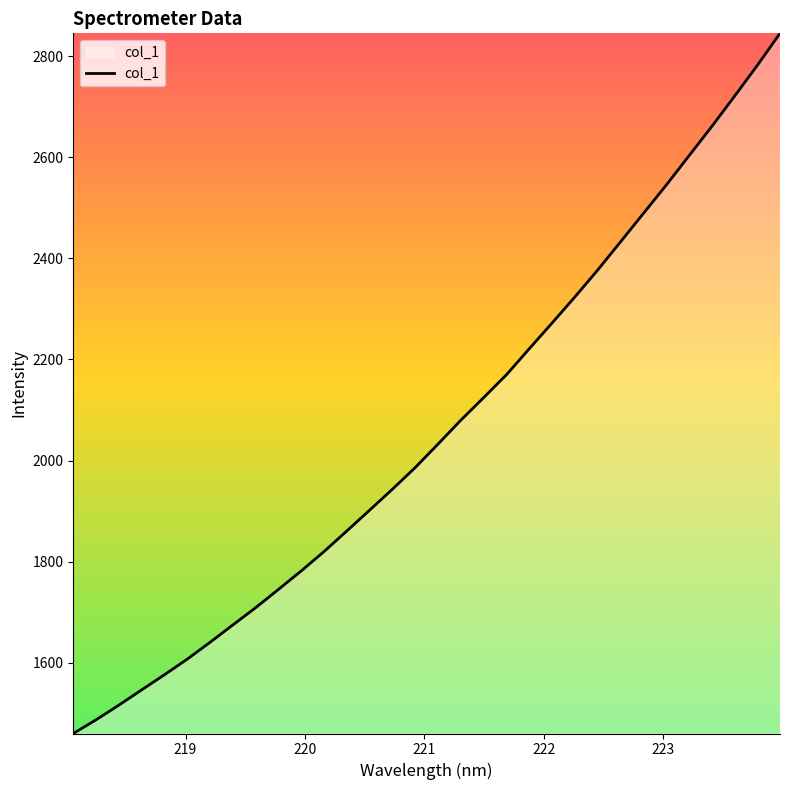

True or false: the data has more than 1 interior local peaks.

False